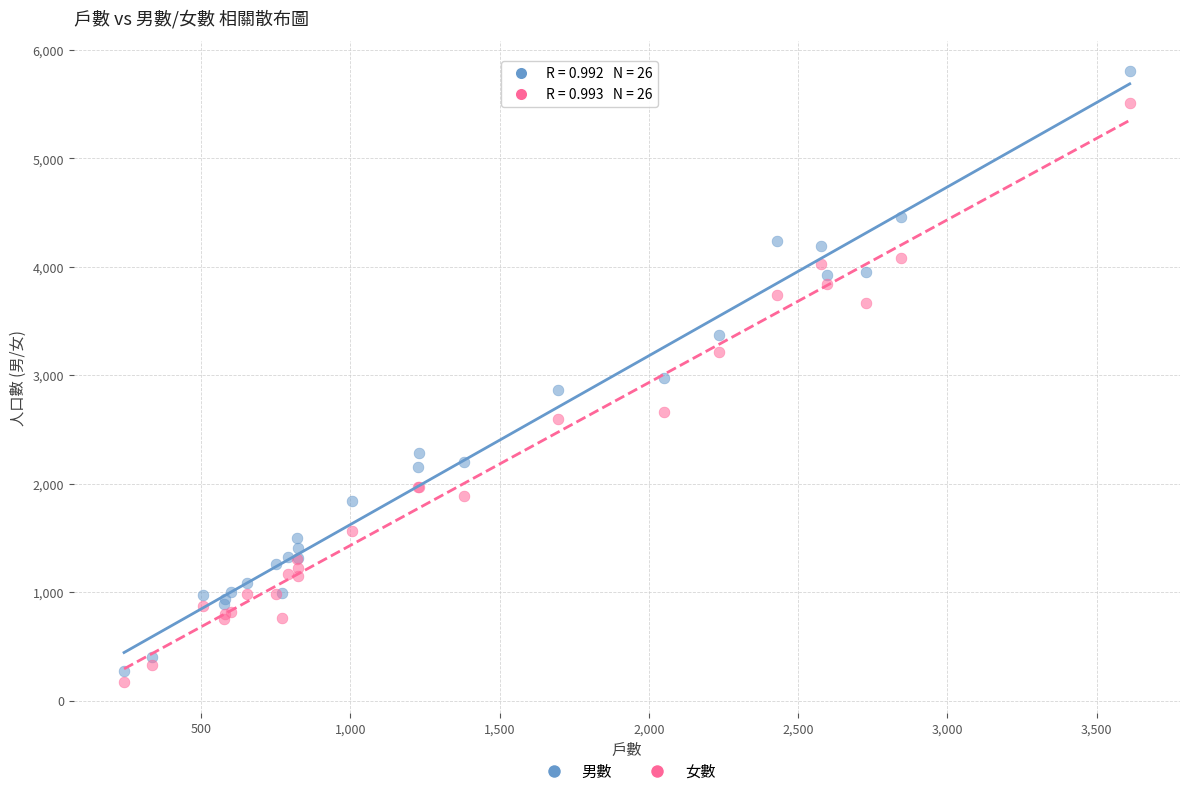

What is the X range (max minus min) for the scatter plot?

3369